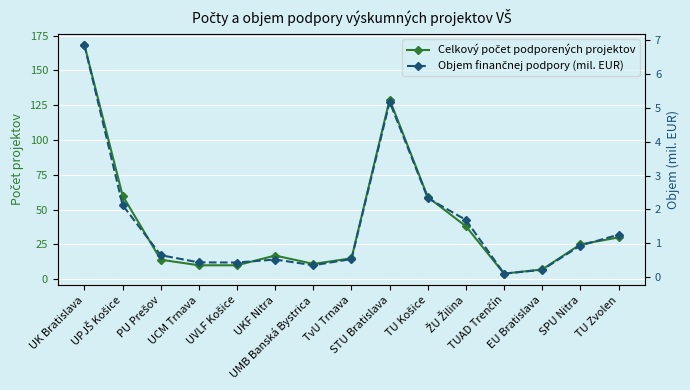

At EU Bratislava, list the series in order from smallest to largest.

Objem finančnej podpory (mil. EUR), Celkový počet podporených projektov